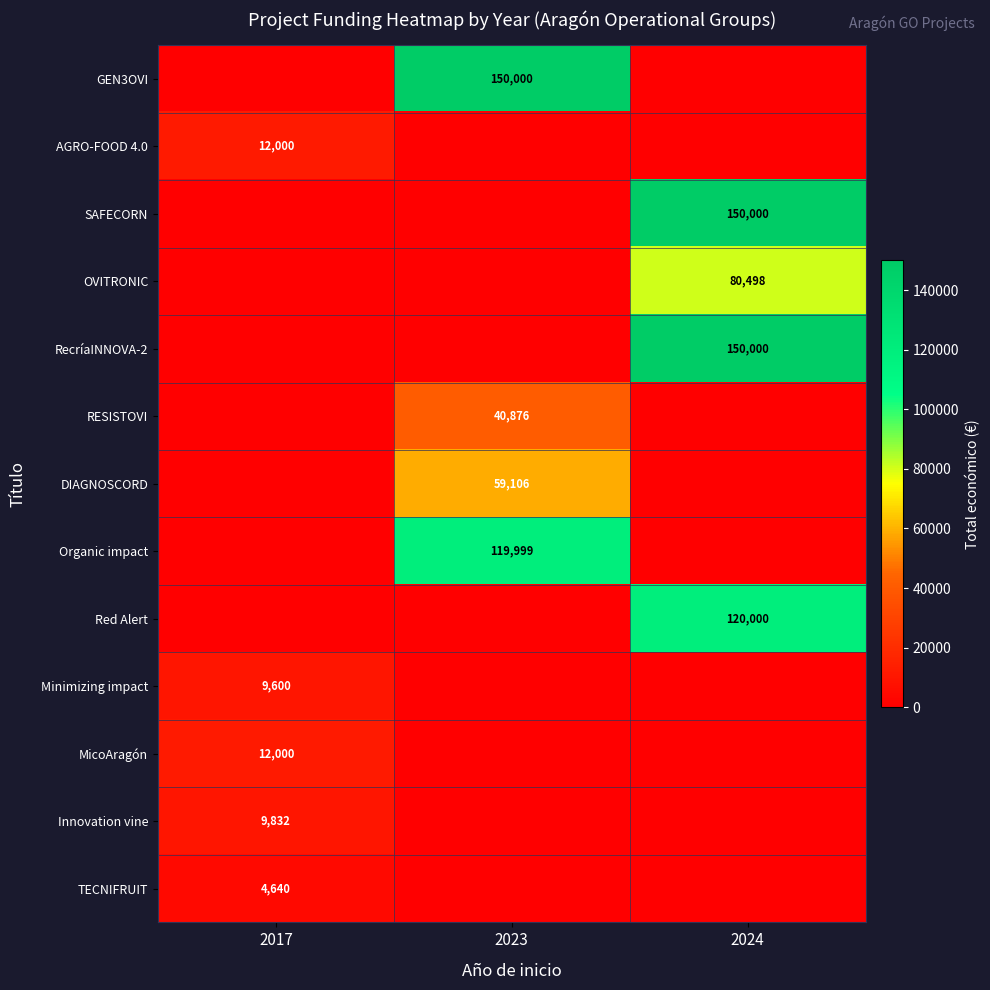

The value of Red Alert at 2024 is 174323. True or false?

False